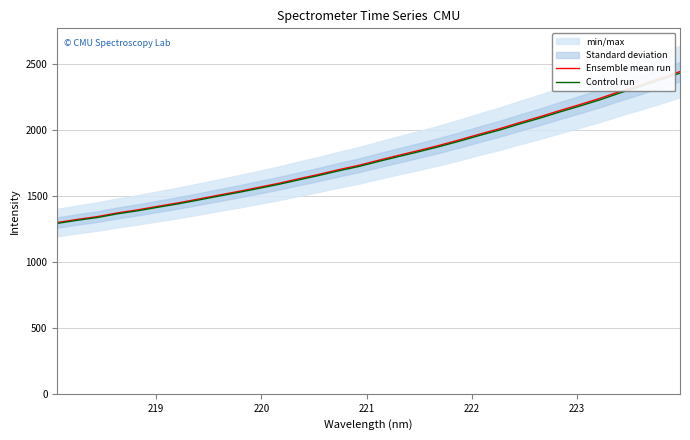

What is the sum of all Ensemble mean run values?

57361.7